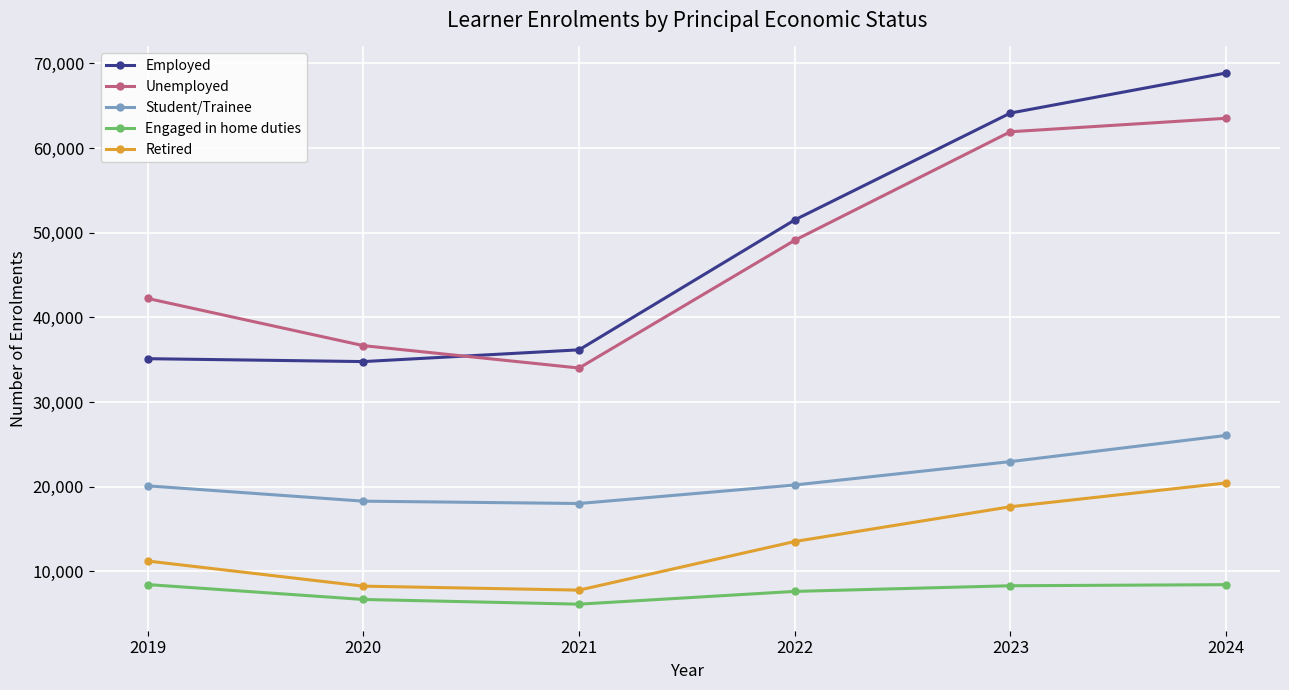

True or false: Retired and Unemployed cross at least once.

False